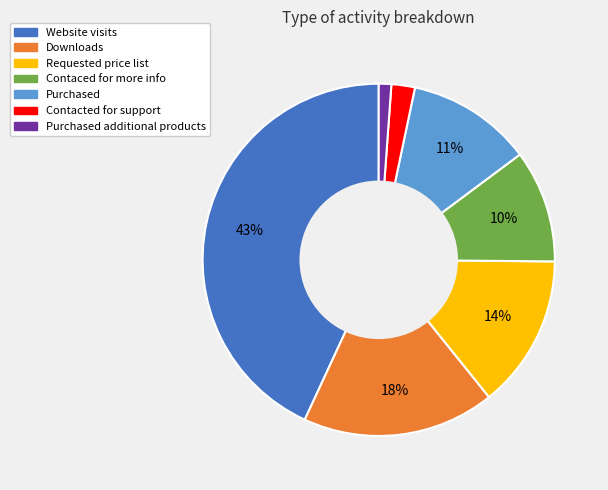

Approximately how many times larger is the value at Purchased additional products compared to Contacted for support?

0.5